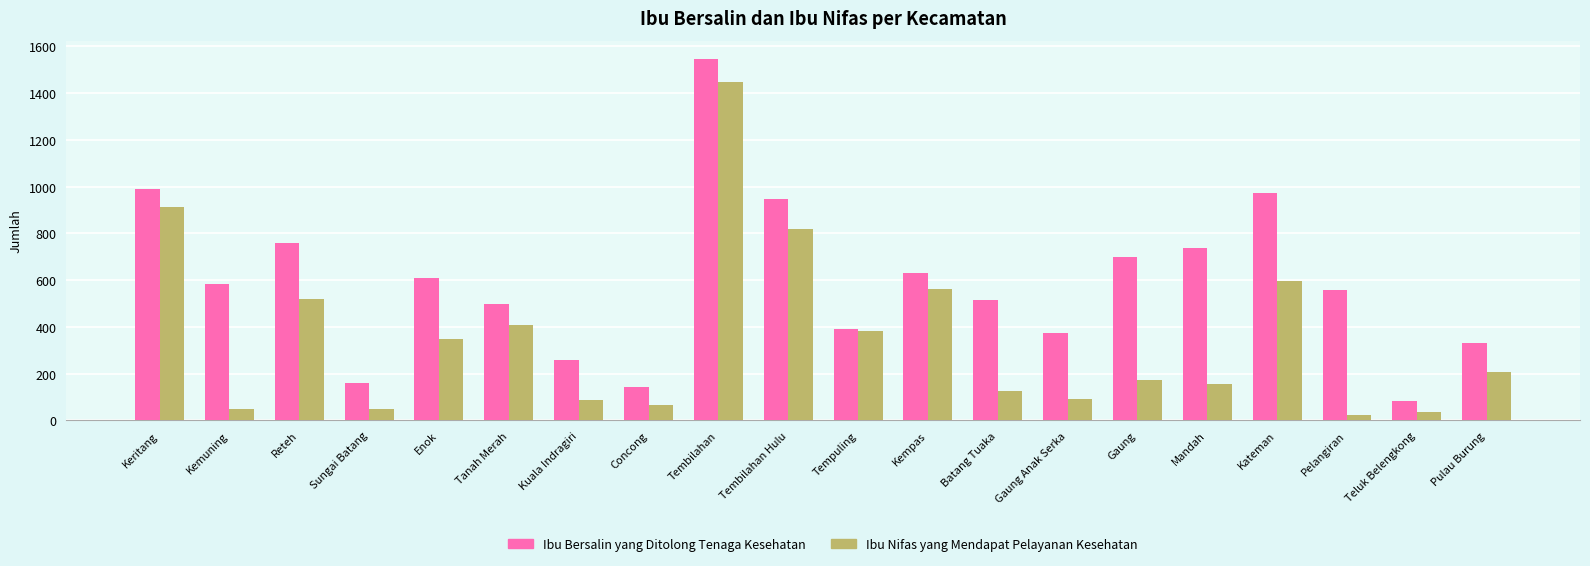

What is the maximum value shown in the chart?

1547